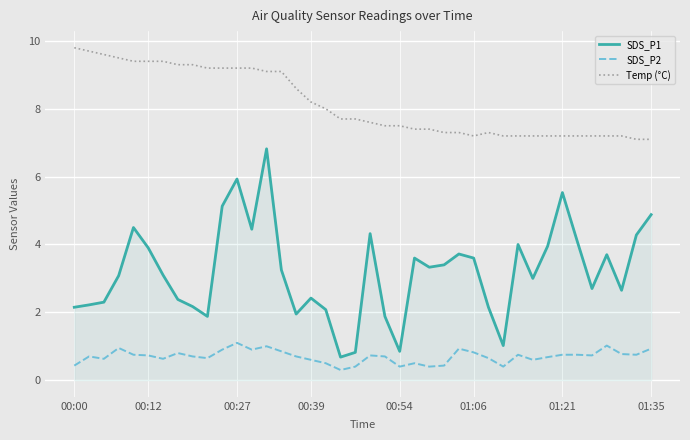

True or false: SDS_P1 has more than 0 points higher than both neighbors.

True